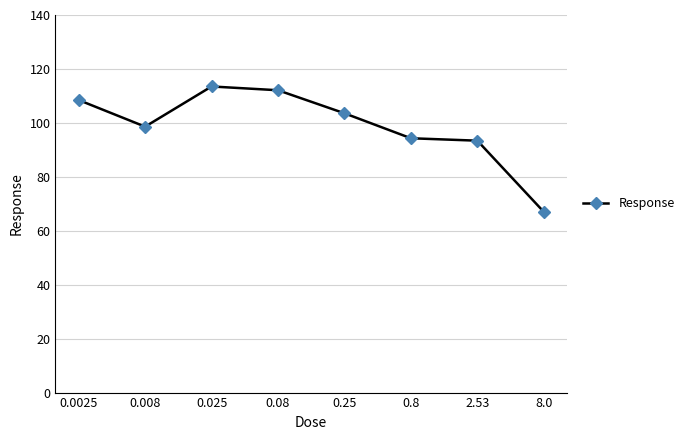

Which label corresponds to the smallest value in the chart?

8.0